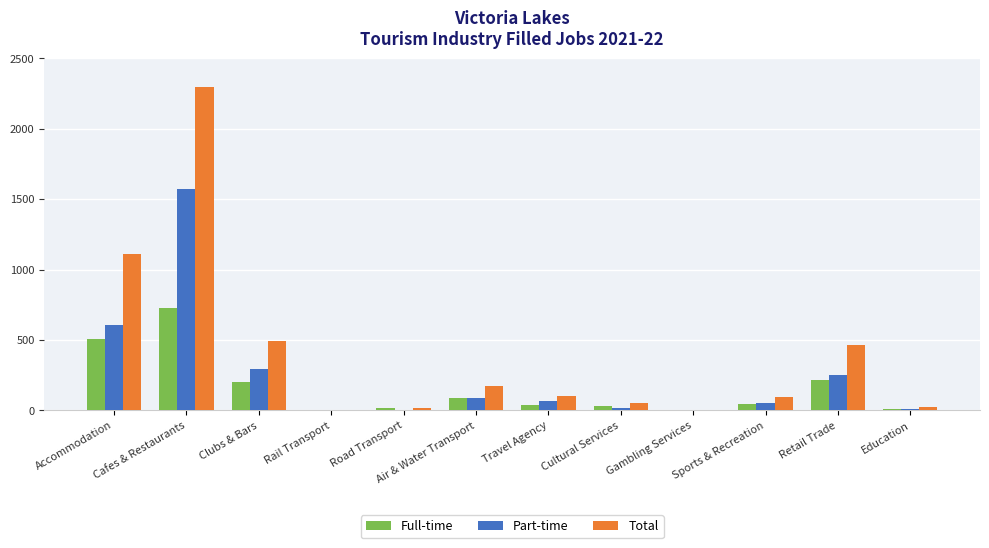

What is the sum of all Total values?

4849.7